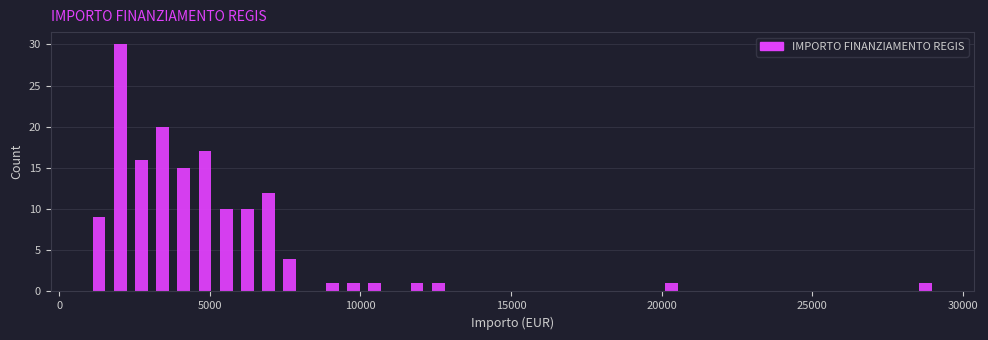

Read against the x-axis, roughly where is the centre of the tallest bar?

2000